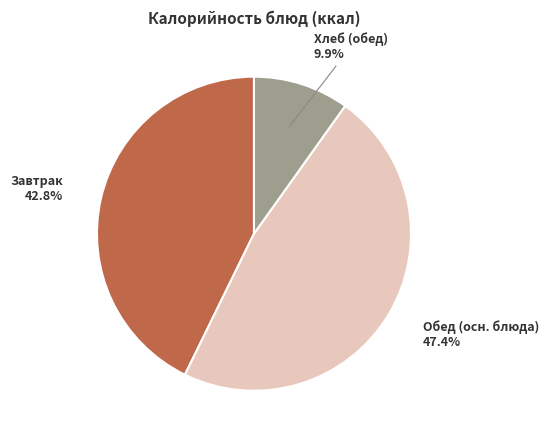

Is there any slice that represents more than half of the pie?

No